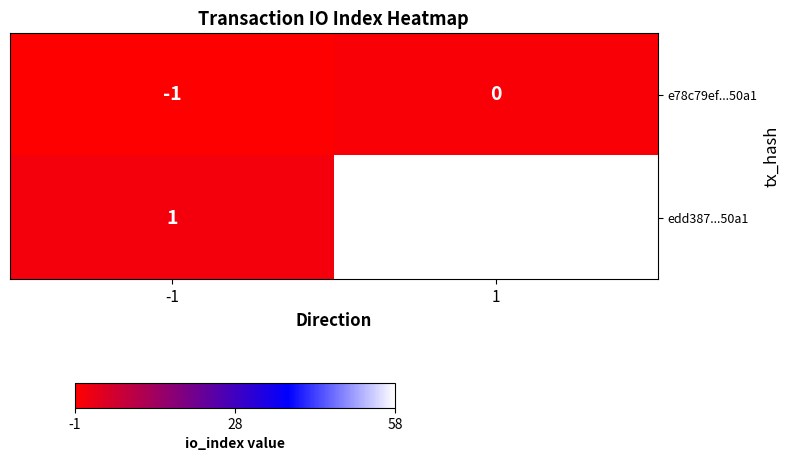

What is the maximum value shown in the chart?

58